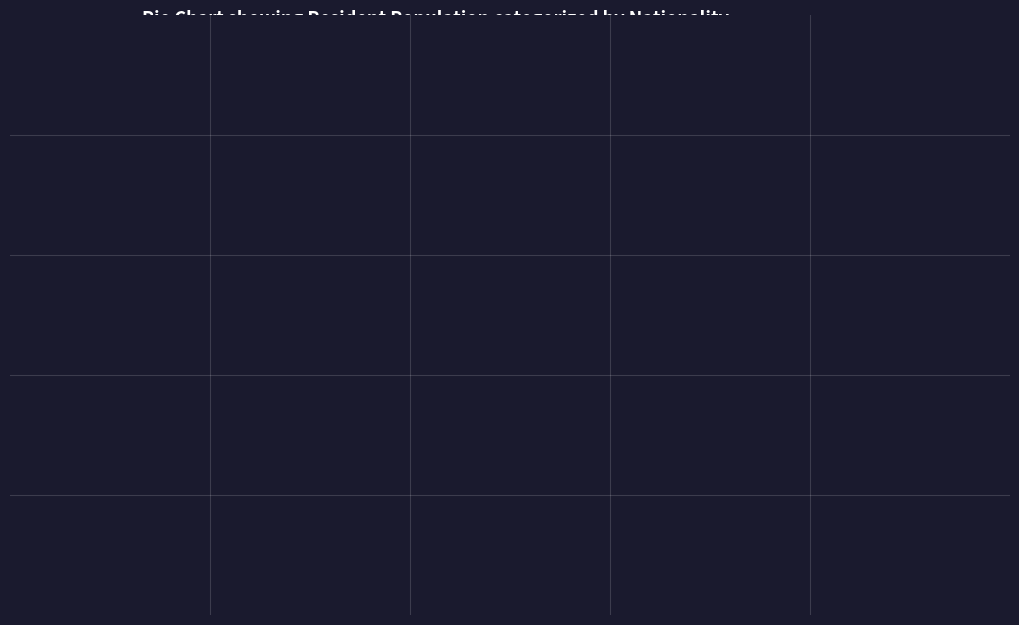

Is it true that Suisse is 75% of the pie?

True